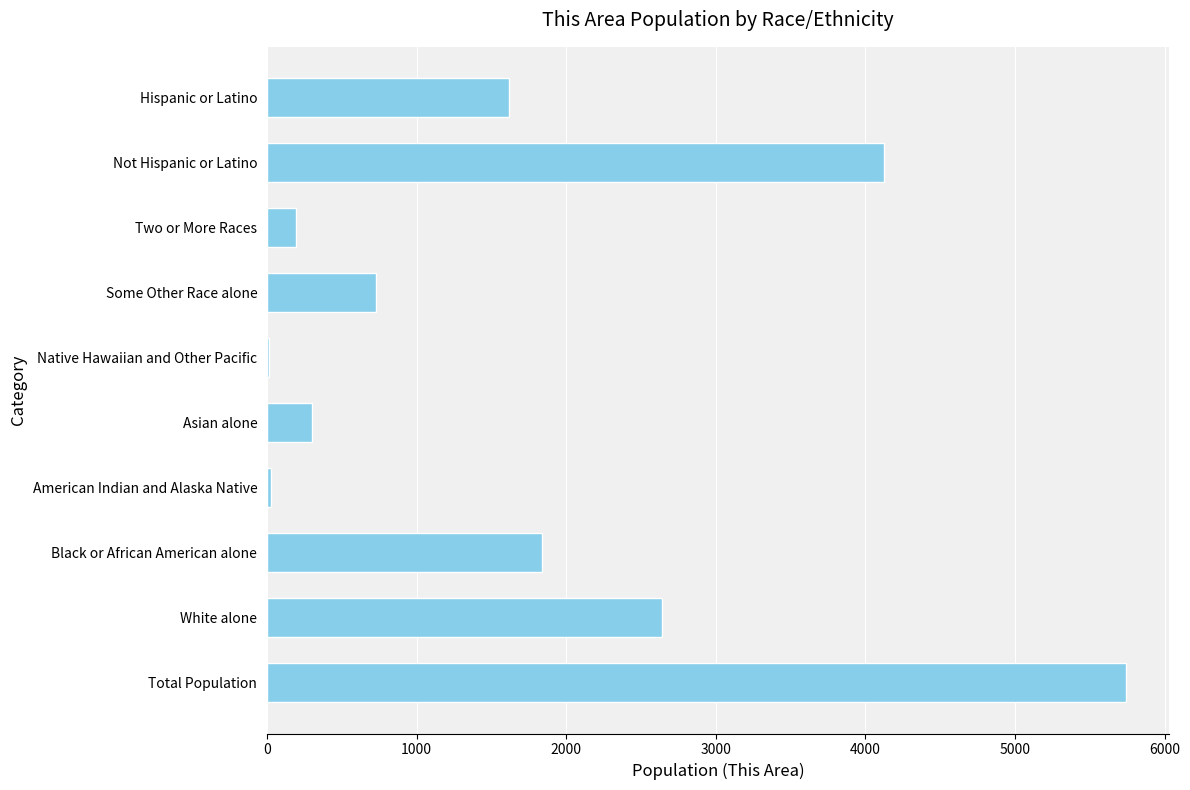

Is it true that the value at Not Hispanic or Latino is 4127?

True